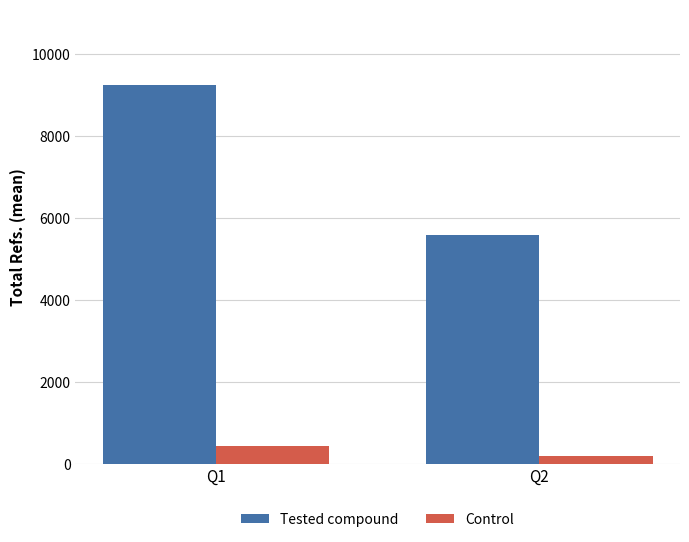

At which label does Control reach its minimum?

Q2